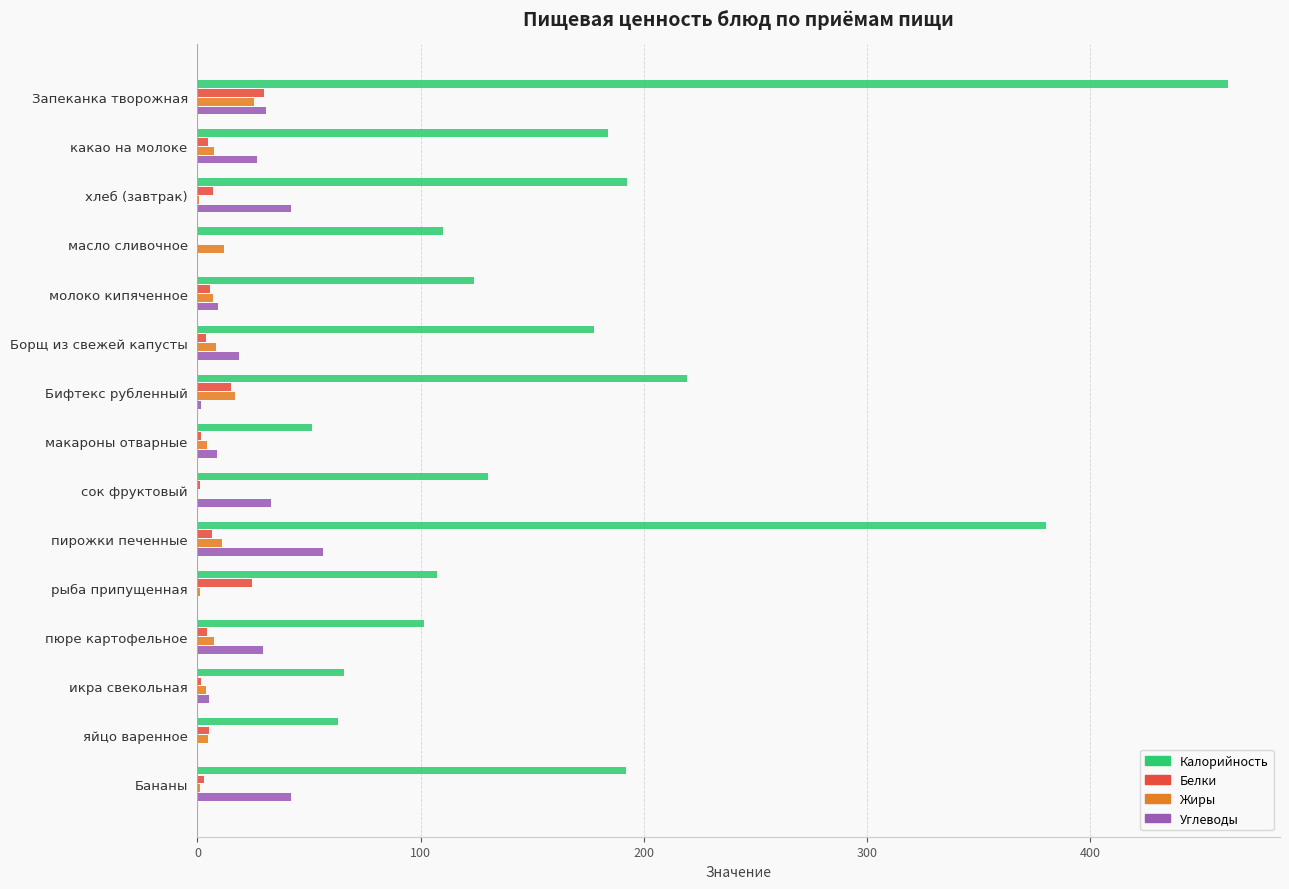

Is the value of Калорийность at Бананы greater than the value of Белки at молоко кипяченное?

Yes